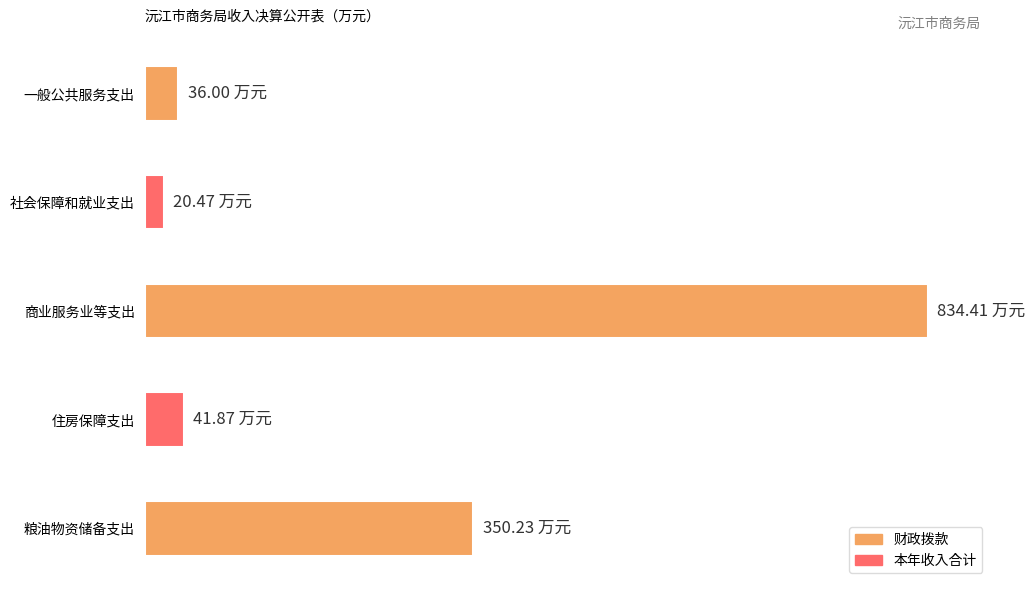

Are the bars horizontal?

Yes